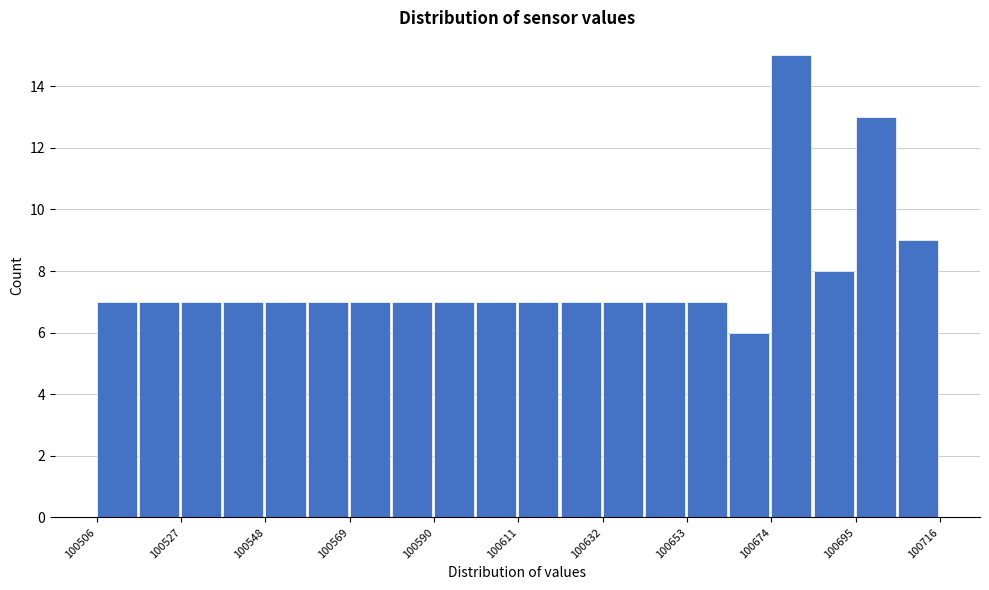

Read against the x-axis, roughly where is the centre of the tallest bar?

100680